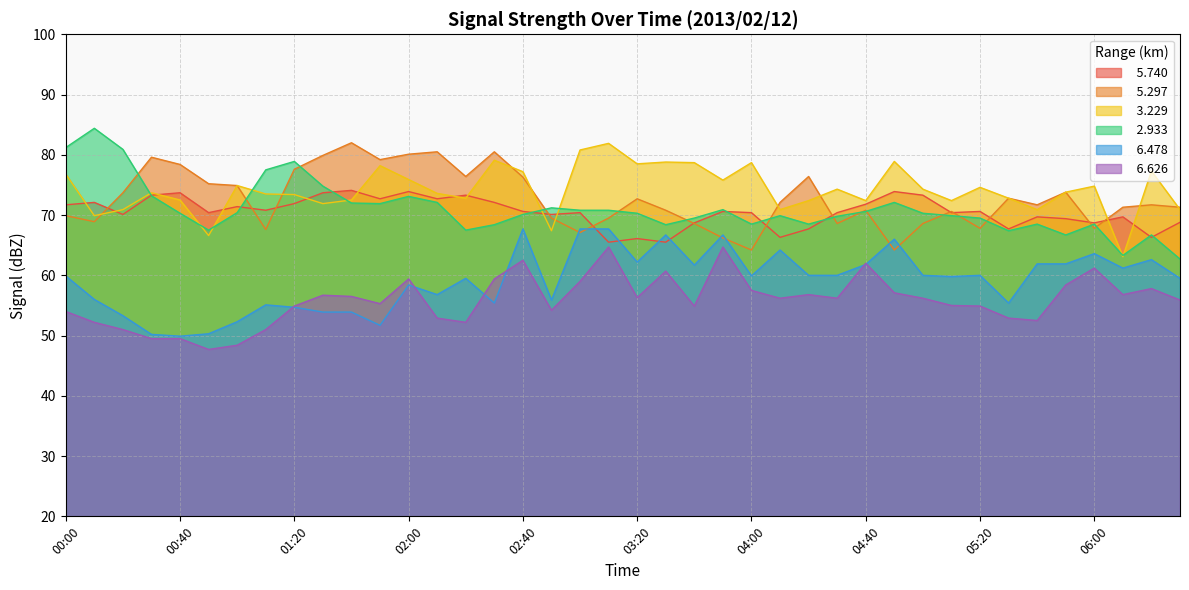

Between 04:20 and 01:10, which is larger?

01:10